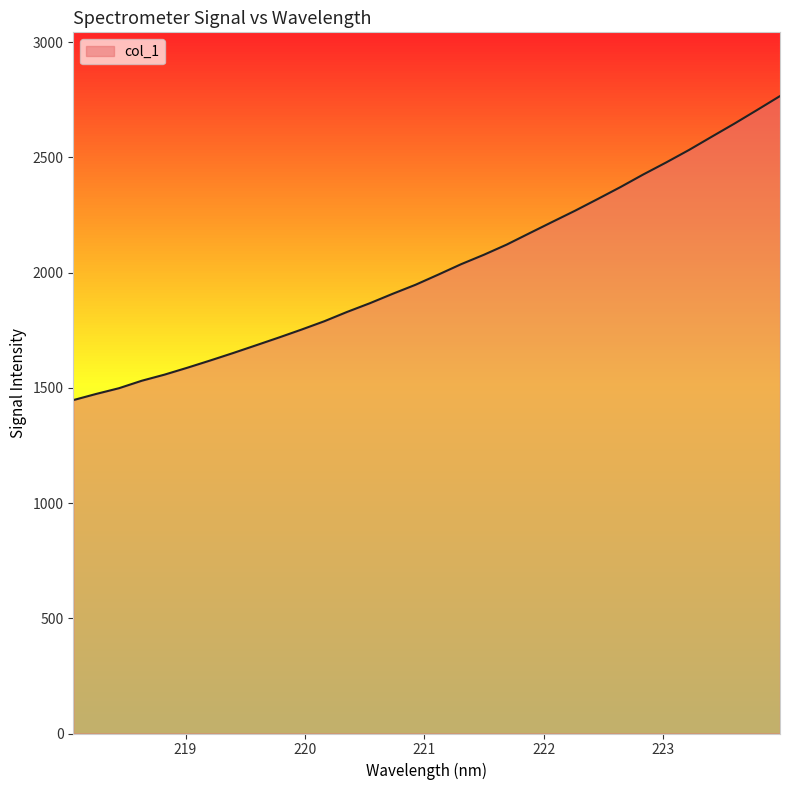

What is the greatest value displayed?

2765.6